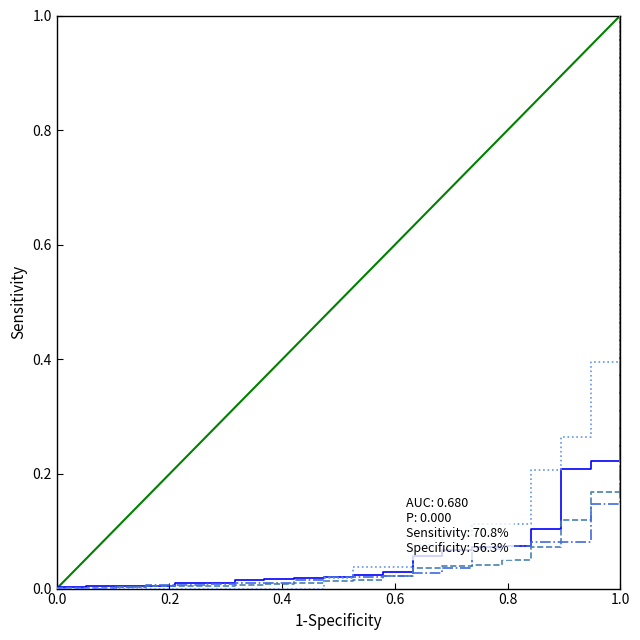

What is the maximum value shown in the chart?

1.0